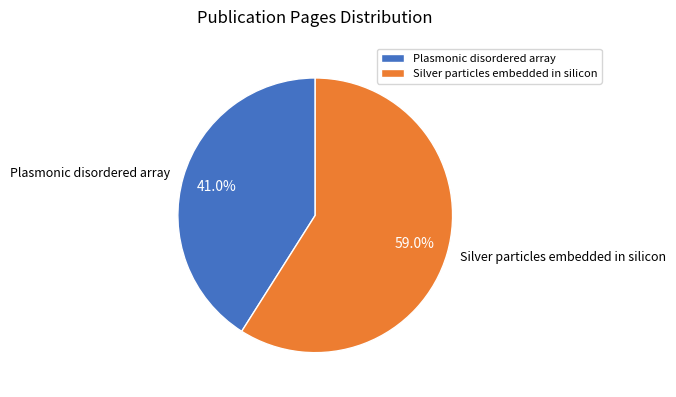

What percentage is NOT represented by Silver particles embedded in silicon?

41.0%